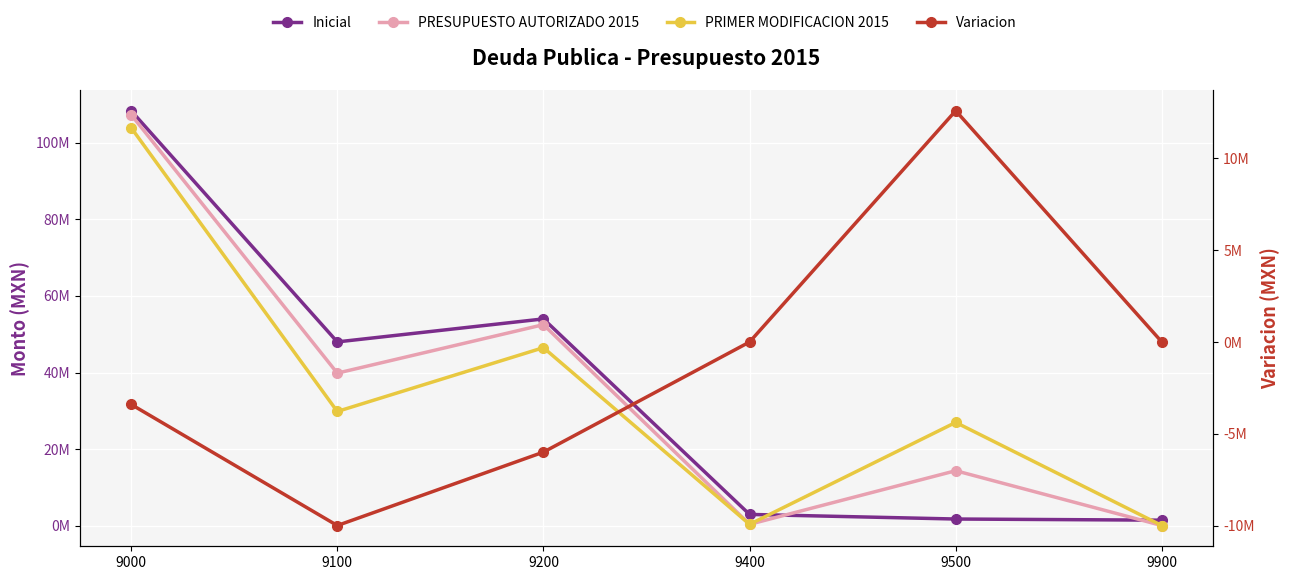

Where is the first local minimum for PRIMER MODIFICACION 2015?

9100